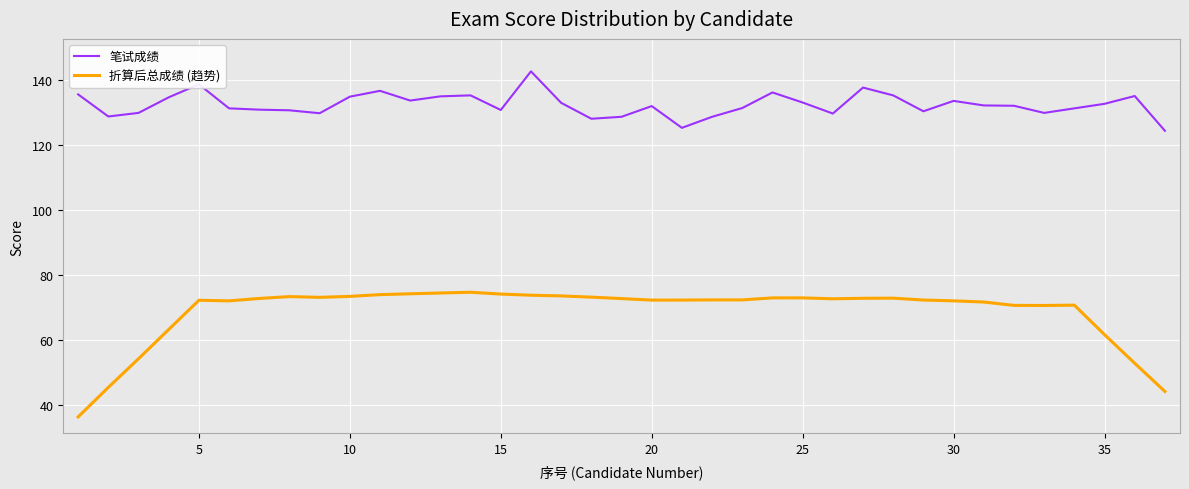

What is the difference between the maximum and minimum values in the 折算后总成绩 (趋势) series?

38.4